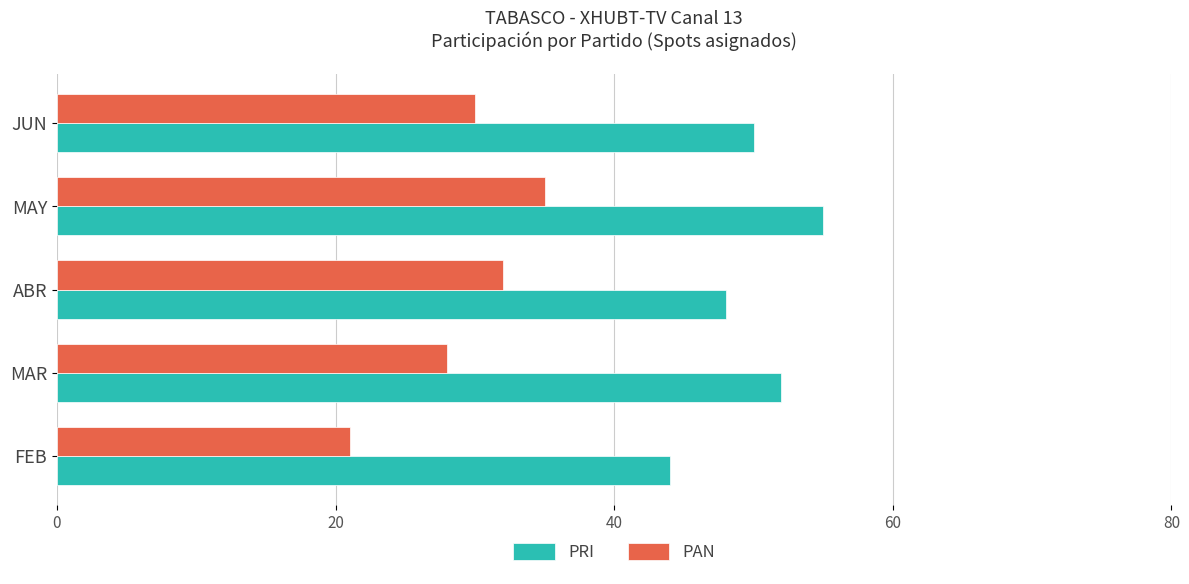

Which series changed the most between FEB and JUN?

PAN